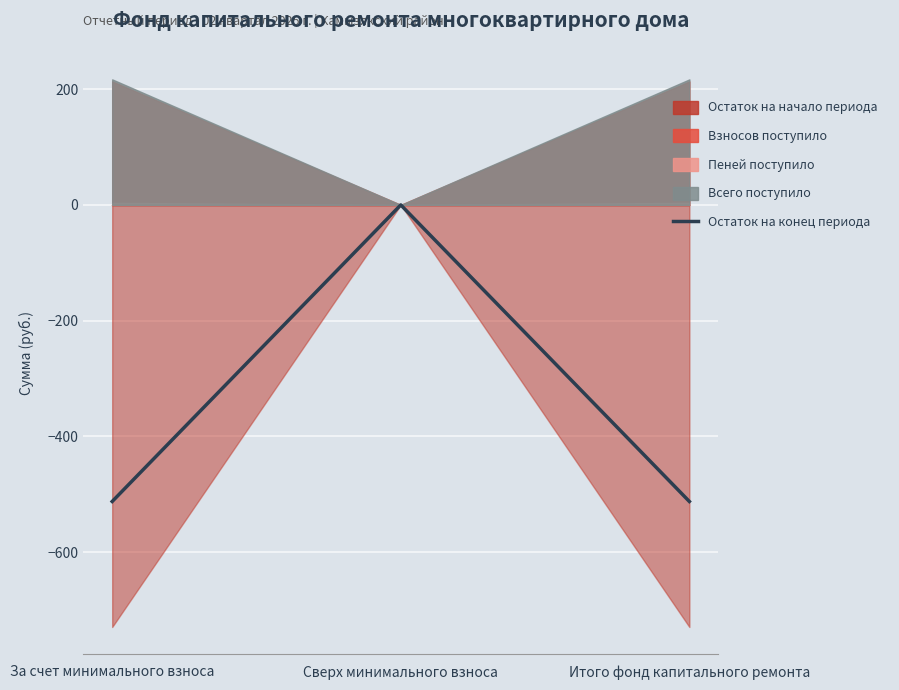

True or false: the data shows 0.0 at Сверх минимального взноса.

True